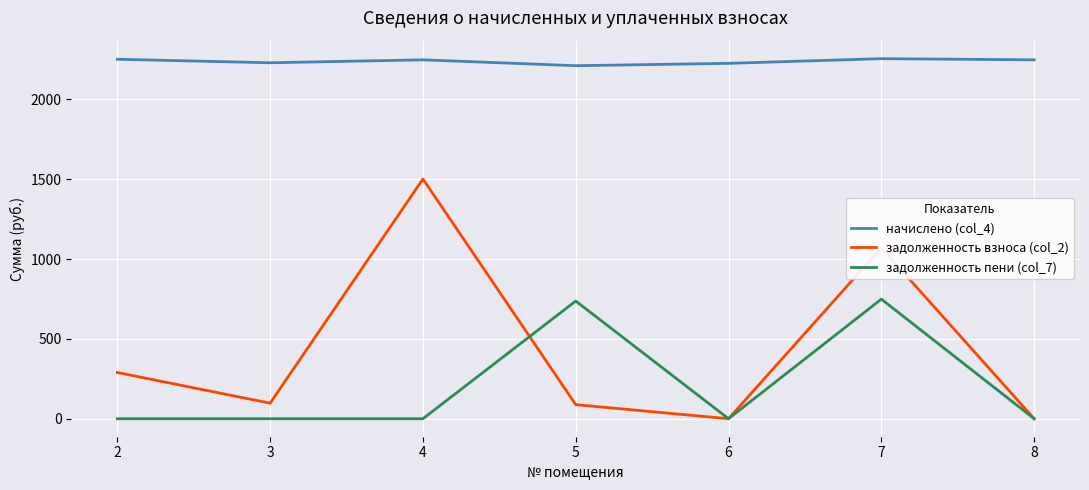

What is the difference between the highest and lowest values at 2?

2250.9